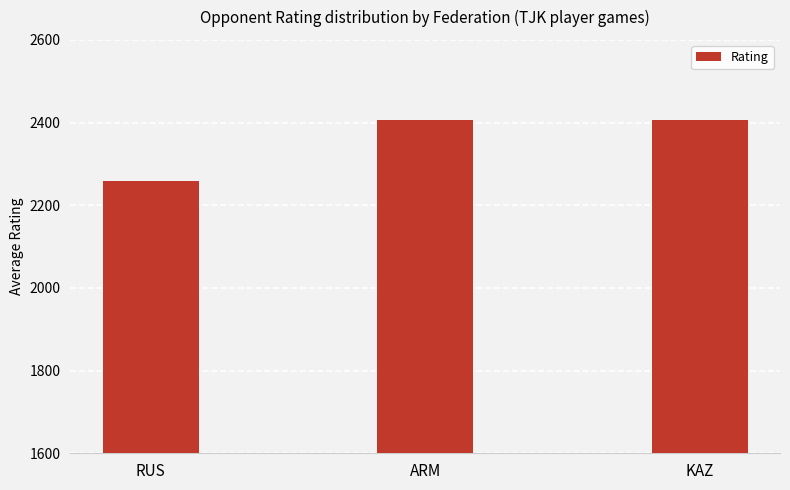

What is the change in value from RUS to KAZ?

+148